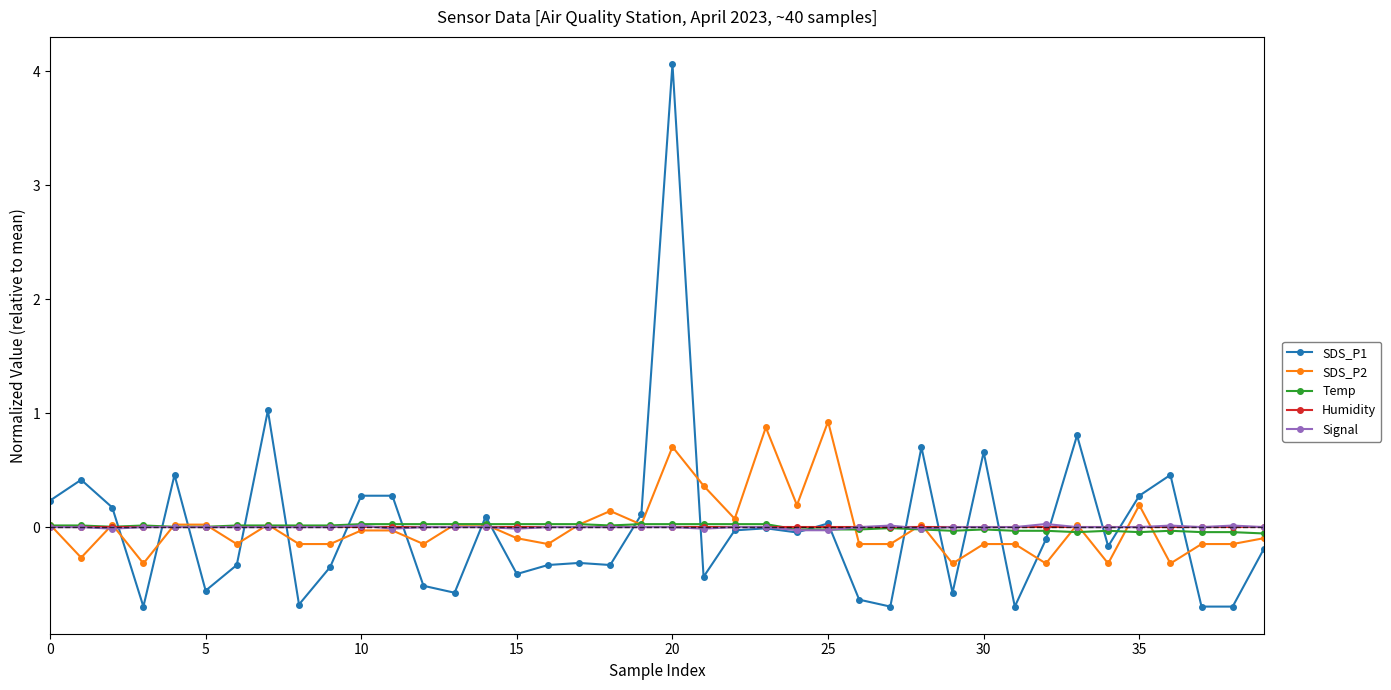

Which series has the largest range (max minus min)?

SDS_P1